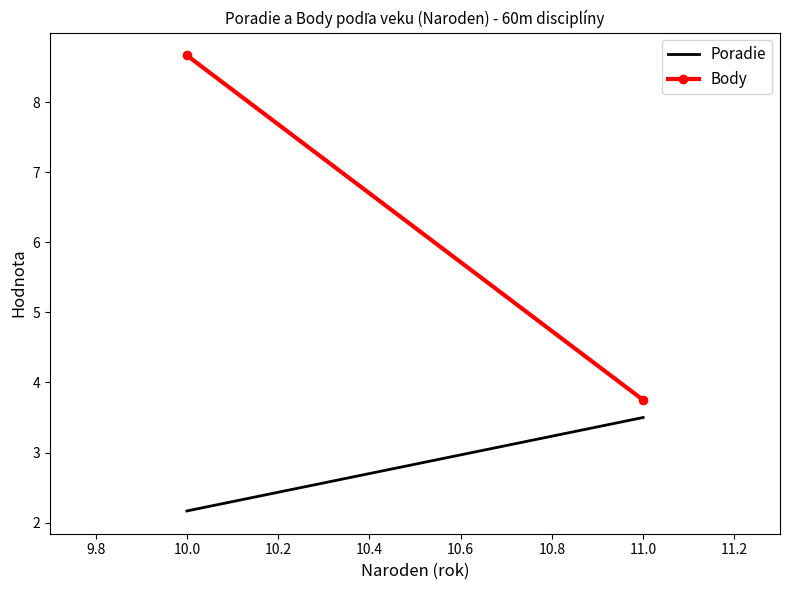

Is this an area chart (filled region under the line)?

No